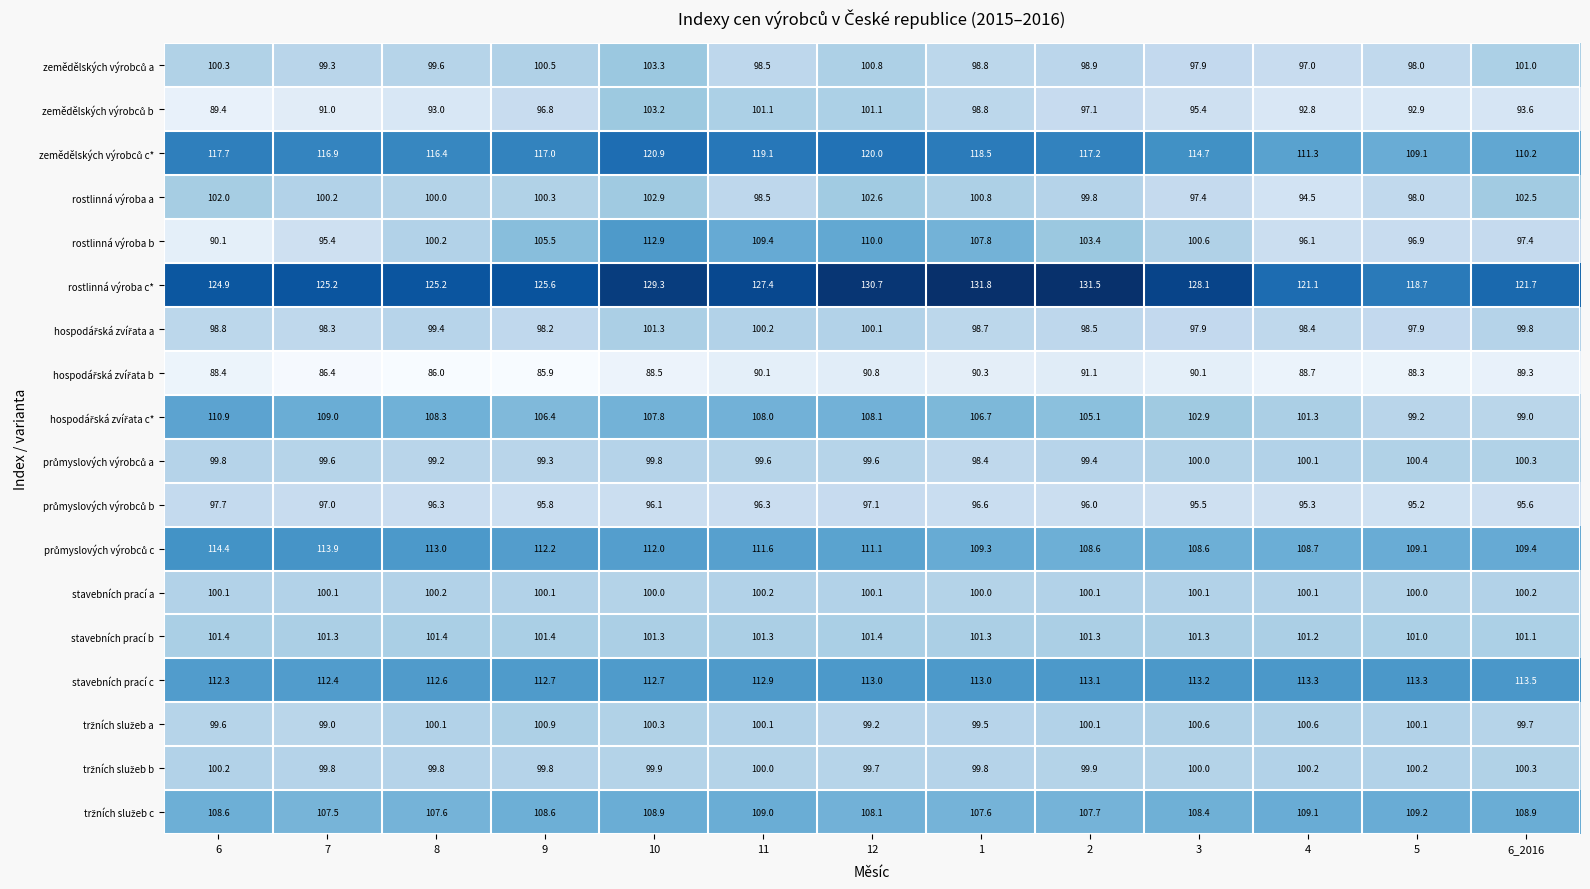

What is the spread (max minus min) of values at 5?

30.4